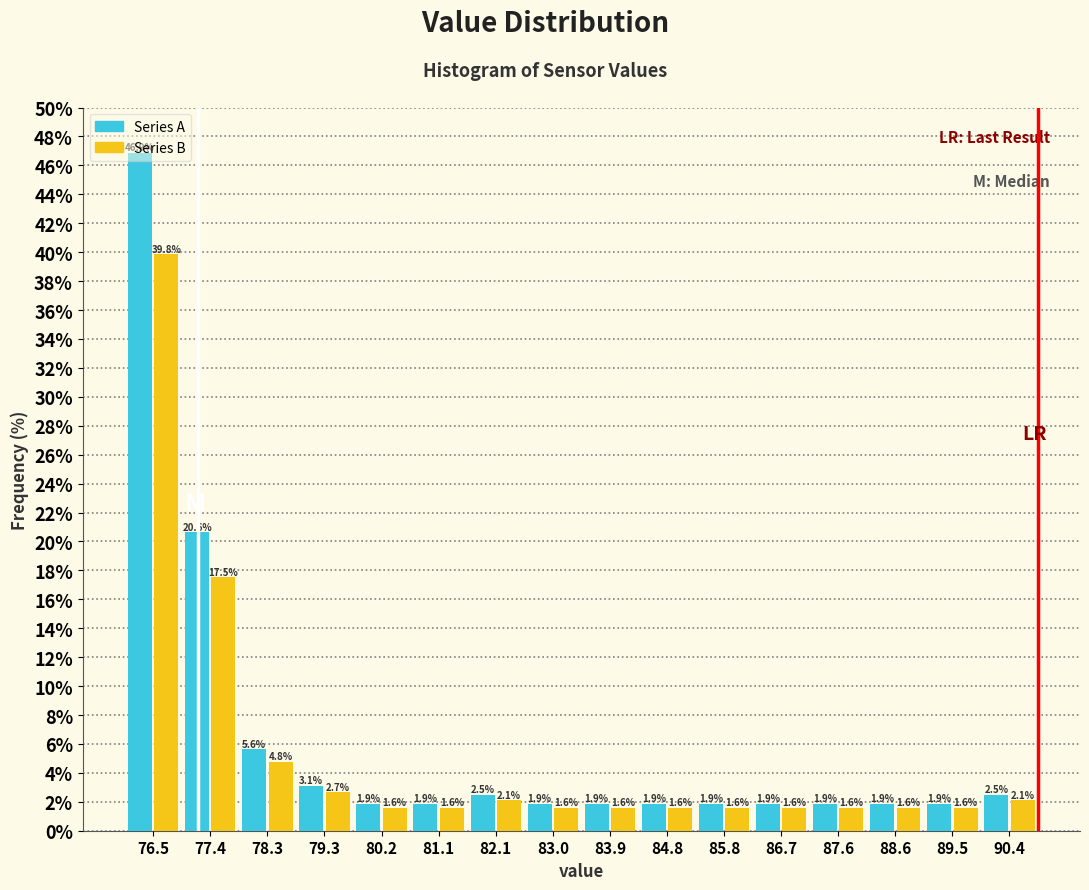

Reading left to right, list every range on the x-axis with the height of the bar of each series over it. The bar edges are not printed on the chart, so give them approximately, as read against the axis.

76.0 to 76.9: Series A=46.9	Series B=39.8
76.9 to 77.9: Series A=20.6	Series B=17.5
77.9 to 78.8: Series A=5.6	Series B=4.8
78.8 to 79.7: Series A=3.1	Series B=2.7
79.7 to 80.7: Series A=1.9	Series B=1.6
80.7 to 81.6: Series A=1.9	Series B=1.6
81.6 to 82.5: Series A=2.5	Series B=2.1
82.5 to 83.5: Series A=1.9	Series B=1.6
83.5 to 84.4: Series A=1.9	Series B=1.6
84.4 to 85.3: Series A=1.9	Series B=1.6
85.3 to 86.2: Series A=1.9	Series B=1.6
86.2 to 87.2: Series A=1.9	Series B=1.6
87.2 to 88.1: Series A=1.9	Series B=1.6
88.1 to 89.0: Series A=1.9	Series B=1.6
89.0 to 90.0: Series A=1.9	Series B=1.6
90.0 to 90.9: Series A=2.5	Series B=2.1